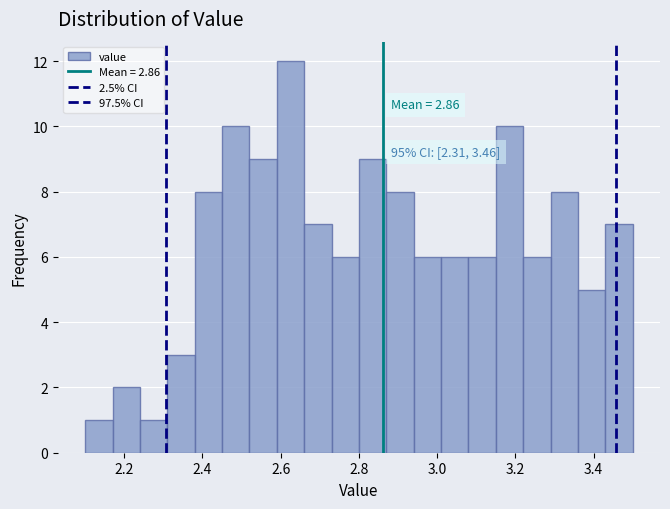

Around what value on the x-axis is the tallest bar? Give the approximate position of its centre, as read against the axis.

2.62